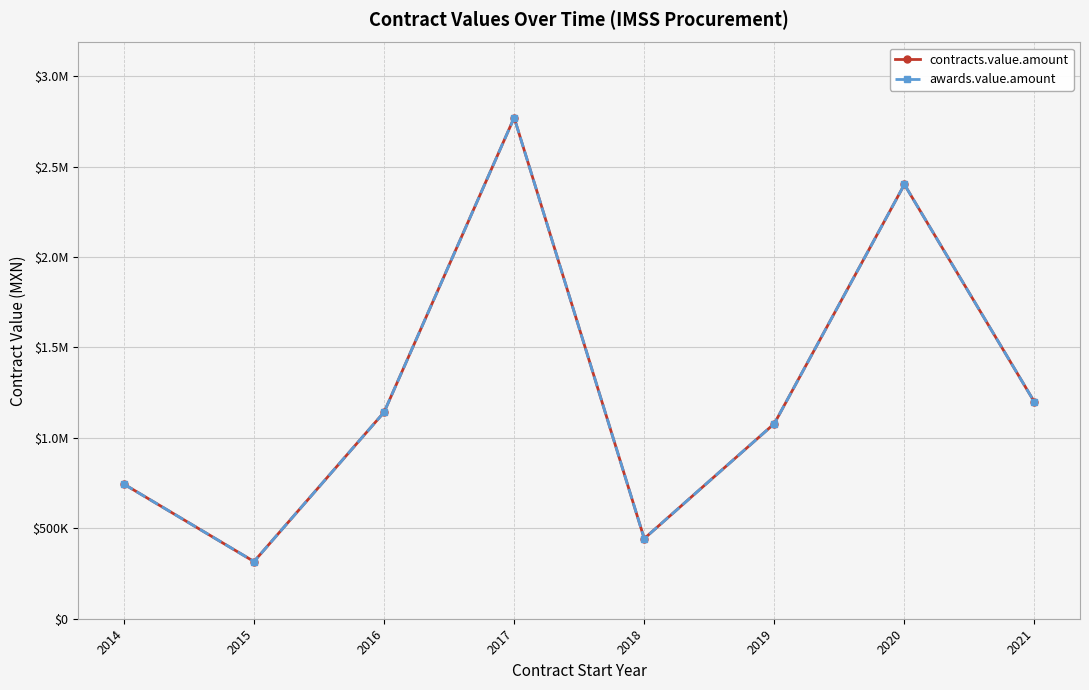

What value does the awards.value.amount series have at 2019?

1078865.6